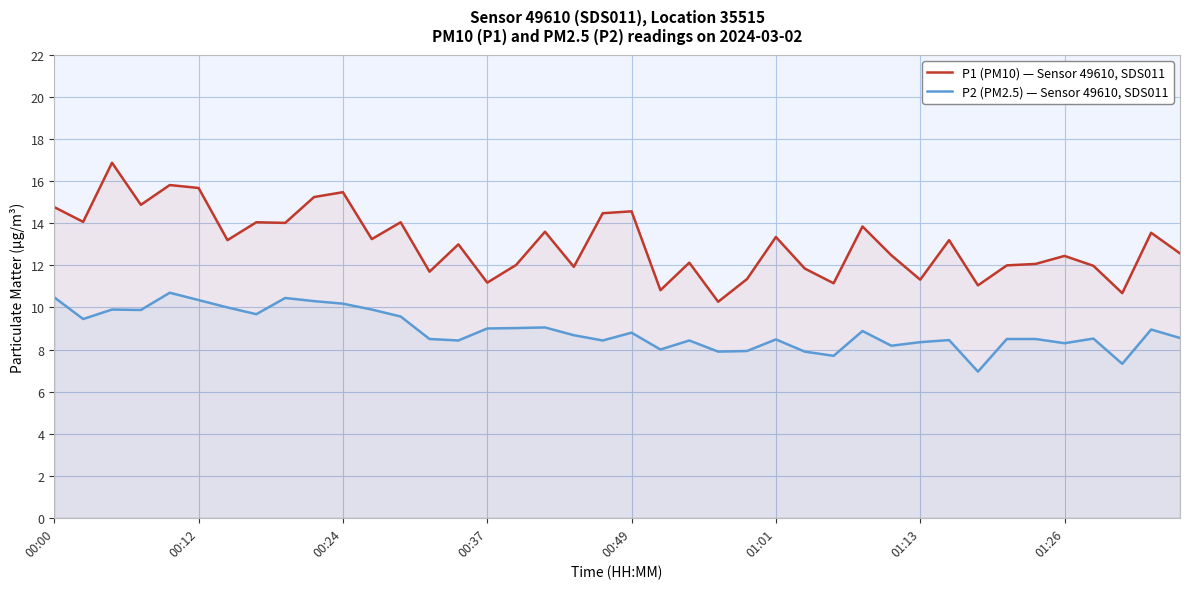

Is it true that P2 (PM2.5) — Sensor 49610, SDS011 equals 6.1 at 38?

False